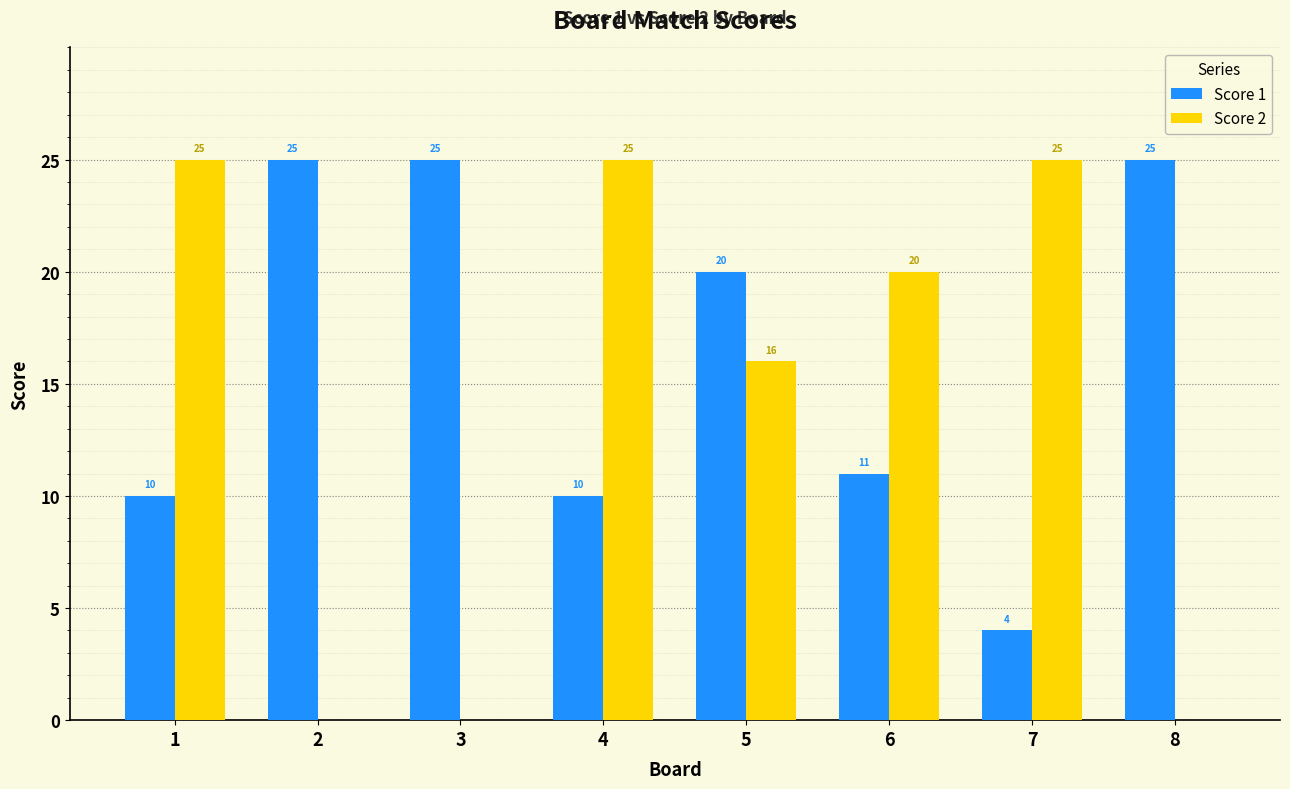

What is the highest value of the Score 1 series?

25